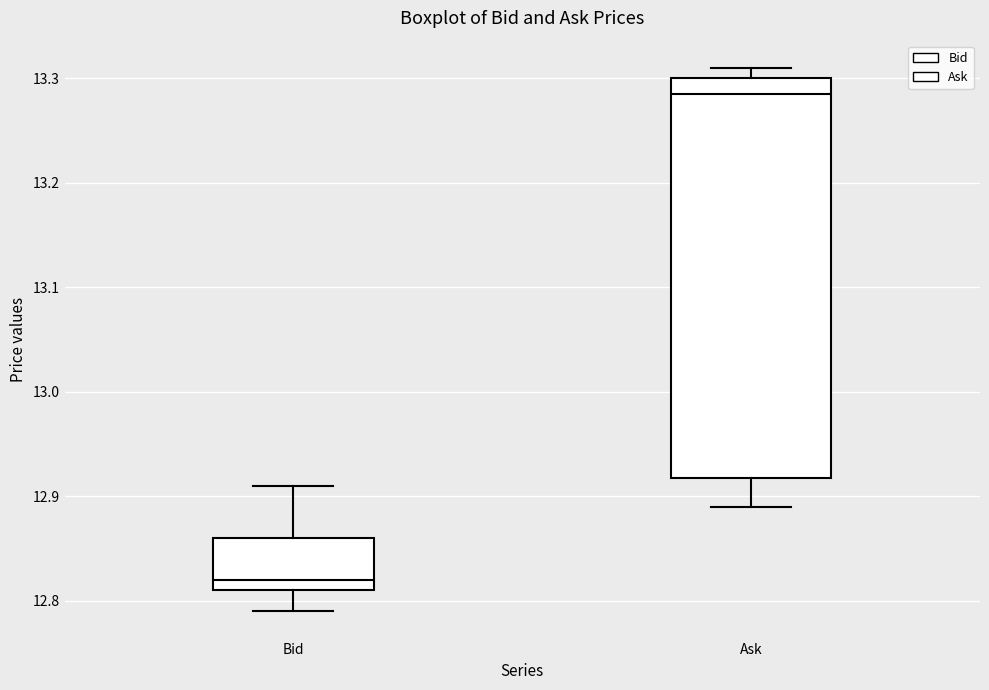

Where does the median line of the box for Ask sit on the y-axis? The values are not printed on the chart, so give them approximately, as read against the axis.

13.29